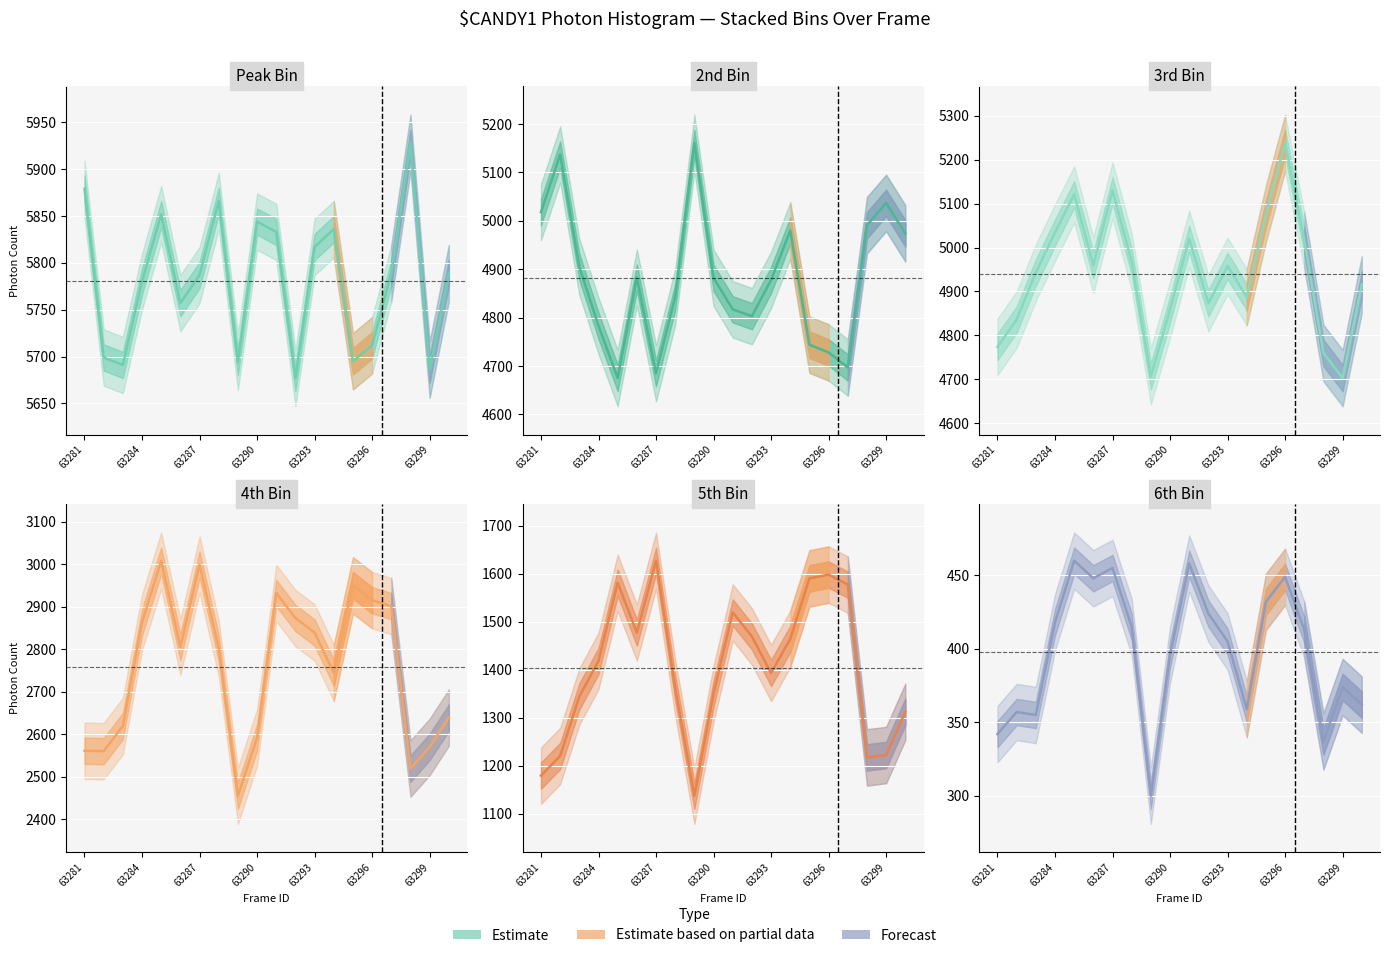

How many interior local valleys does the 2nd Bin series have?

4